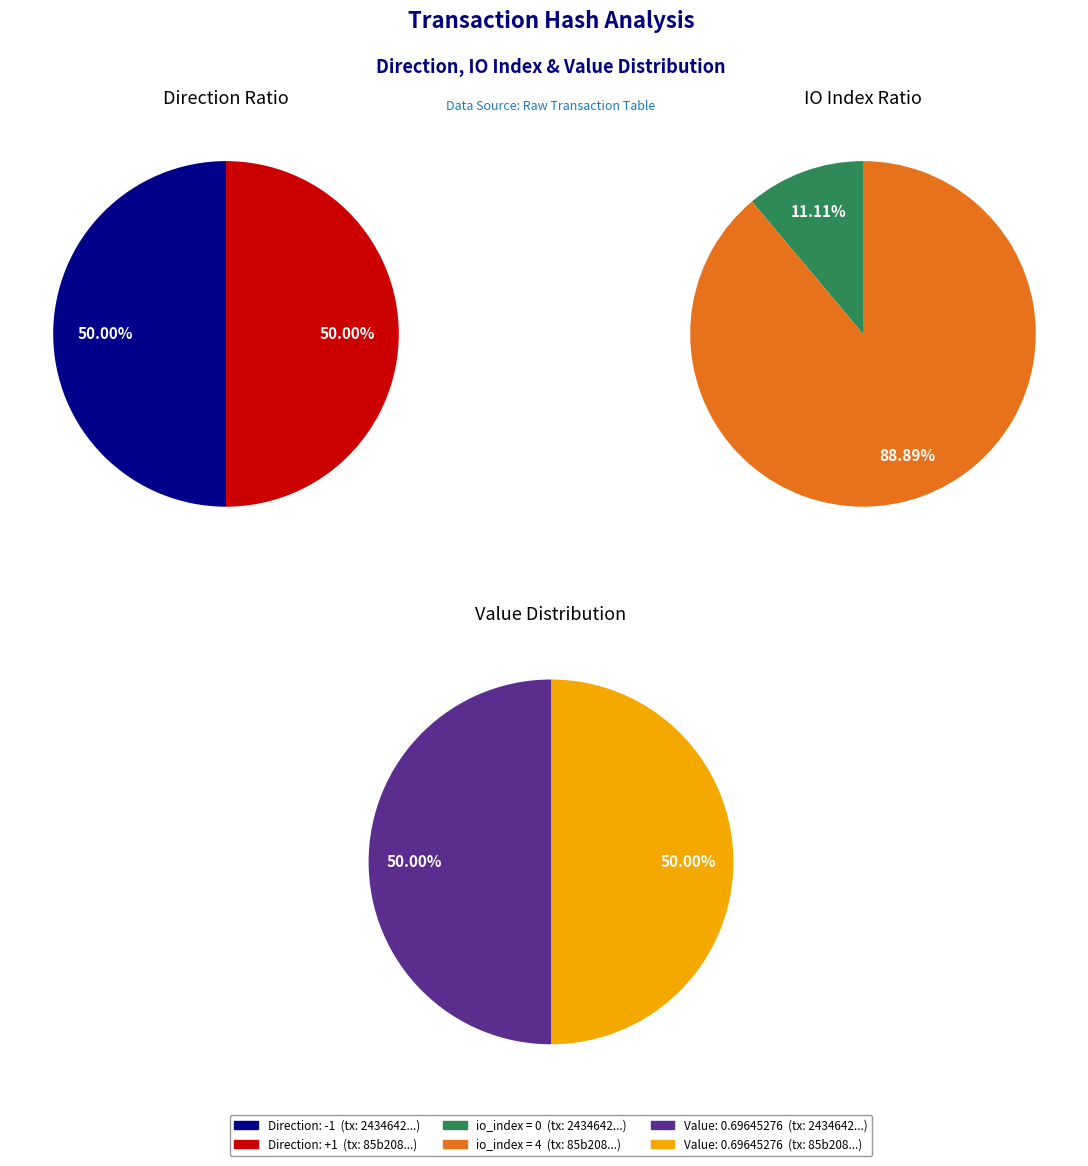

Count the number of slices in the pie.

2